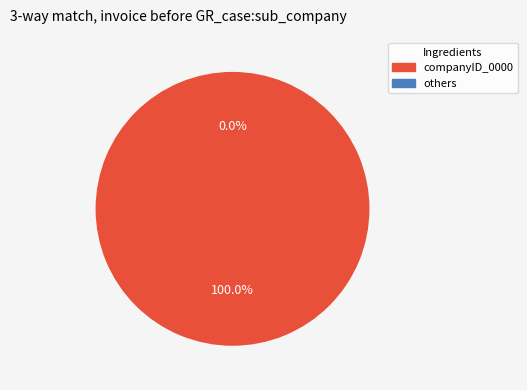

Is there a majority slice in this chart?

No